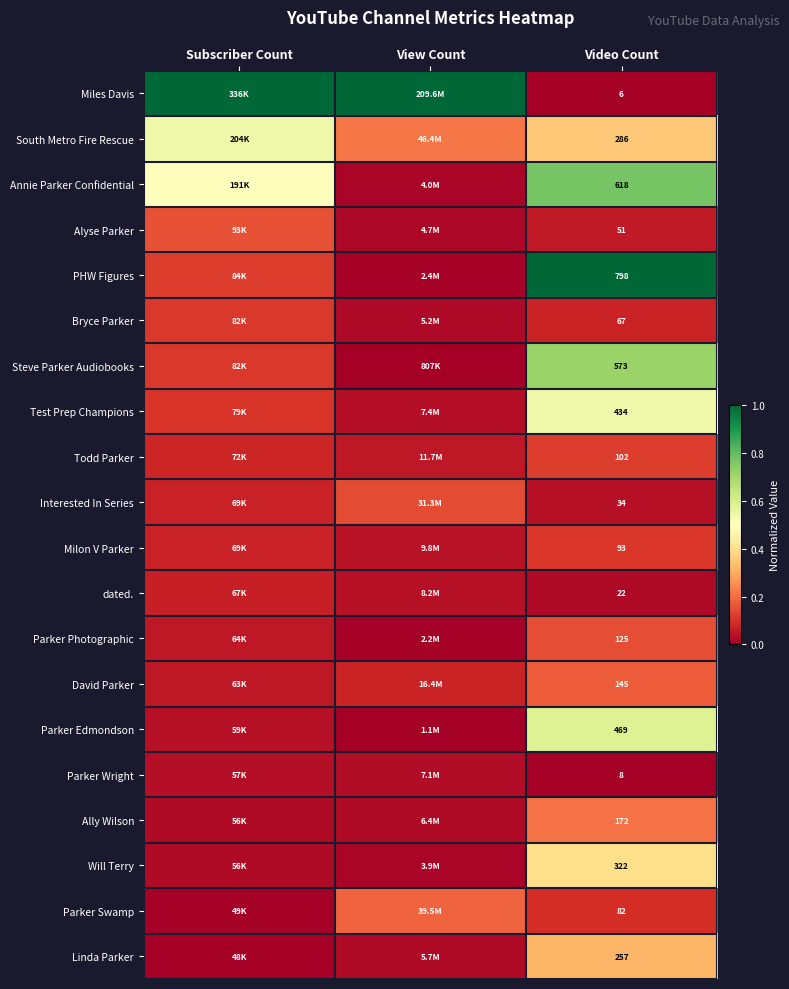

Rank the series at Video Count from lowest to highest value.

Miles Davis, Parker Wright, dated., Interested In Series, Alyse Parker, Bryce Parker, Parker Swamp, Milon V Parker, Todd Parker, Parker Photographic, David Parker, Ally Wilson, Linda Parker, South Metro Fire Rescue, Will Terry, Test Prep Champions, Parker Edmondson, Steve Parker Audiobooks, Annie Parker Confidential, PHW Figures